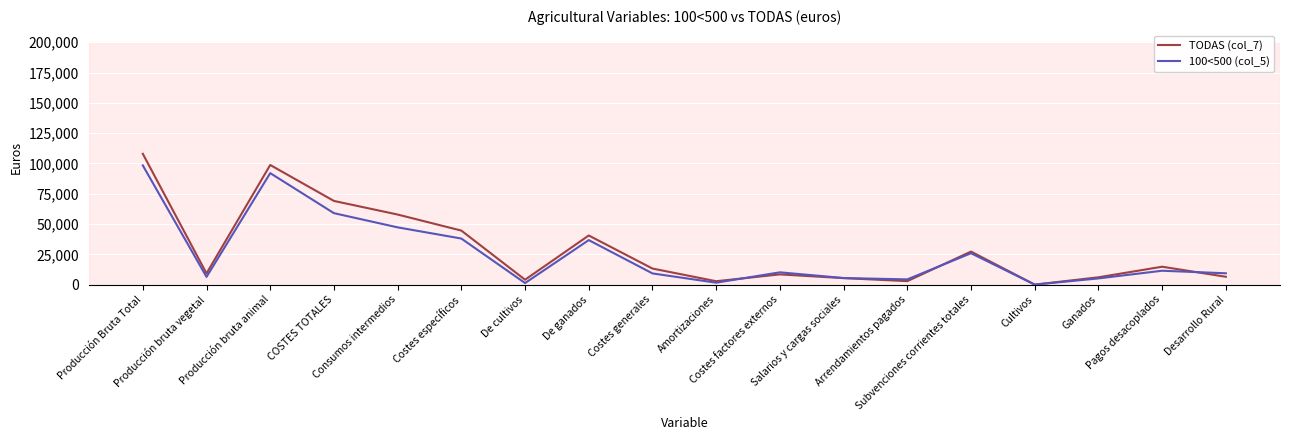

True or false: 100<500 (col_5) and TODAS (col_7) intersect in this chart.

True